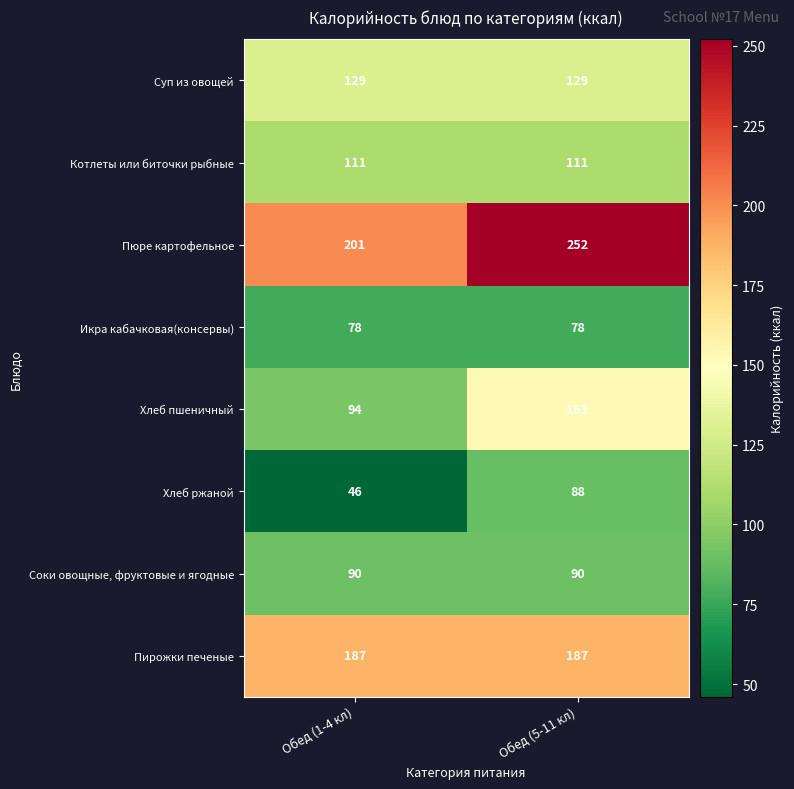

Reading left to right, extract all data points from this chart.

Суп из овощей: Обед (1-4 кл)=129	Обед (5-11 кл)=129
Котлеты или биточки рыбные: Обед (1-4 кл)=111	Обед (5-11 кл)=111
Пюре картофельное: Обед (1-4 кл)=201	Обед (5-11 кл)=252
Икра кабачковая(консервы): Обед (1-4 кл)=78	Обед (5-11 кл)=78
Хлеб пшеничный: Обед (1-4 кл)=94	Обед (5-11 кл)=153
Хлеб ржаной: Обед (1-4 кл)=46	Обед (5-11 кл)=88
Соки овощные, фруктовые и ягодные: Обед (1-4 кл)=90	Обед (5-11 кл)=90
Пирожки печеные: Обед (1-4 кл)=187	Обед (5-11 кл)=187